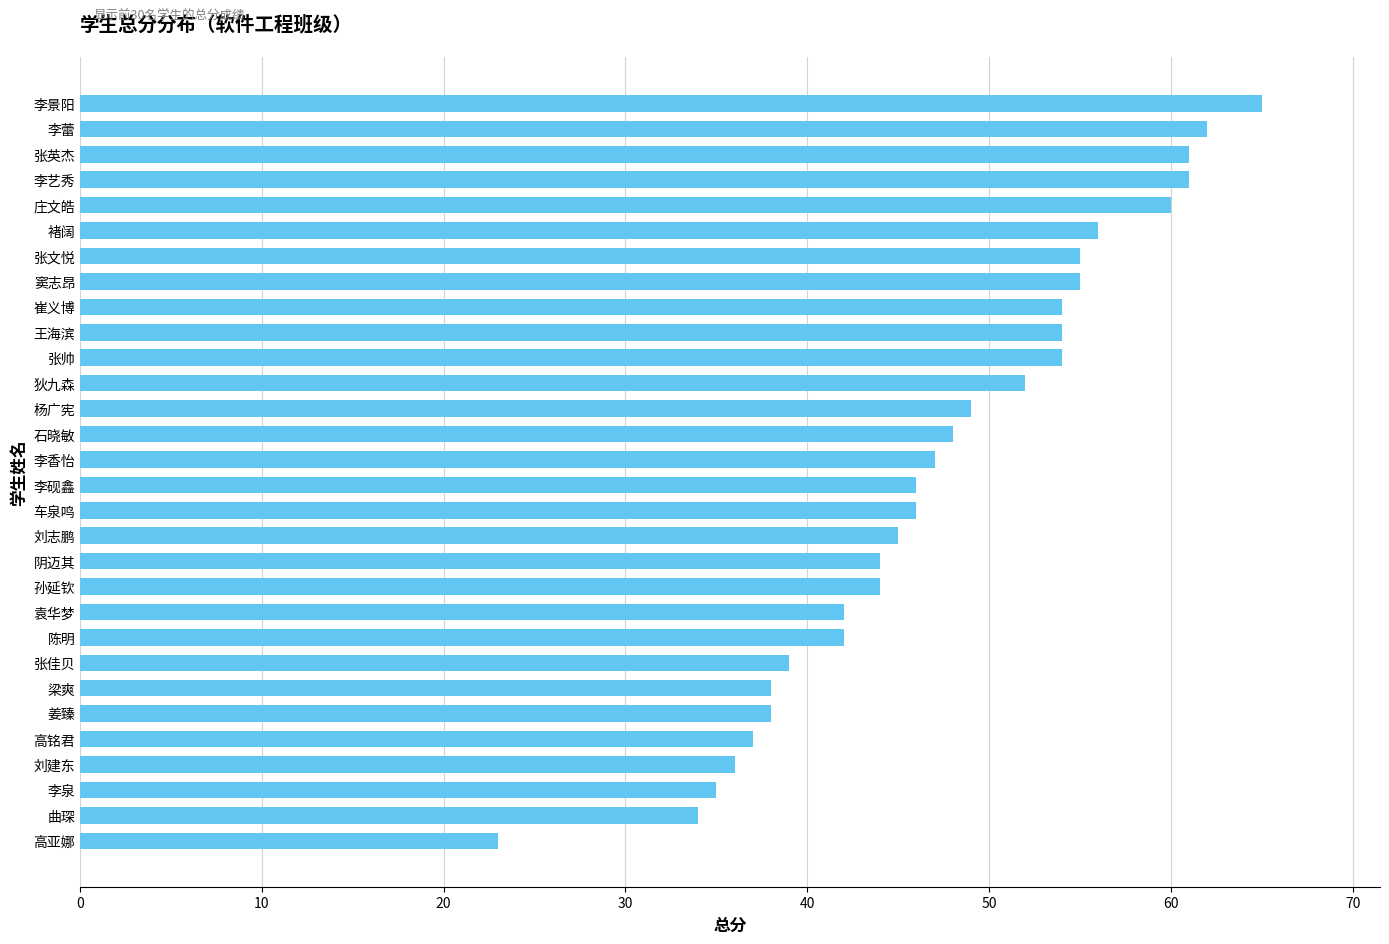

Are the bars horizontal?

Yes